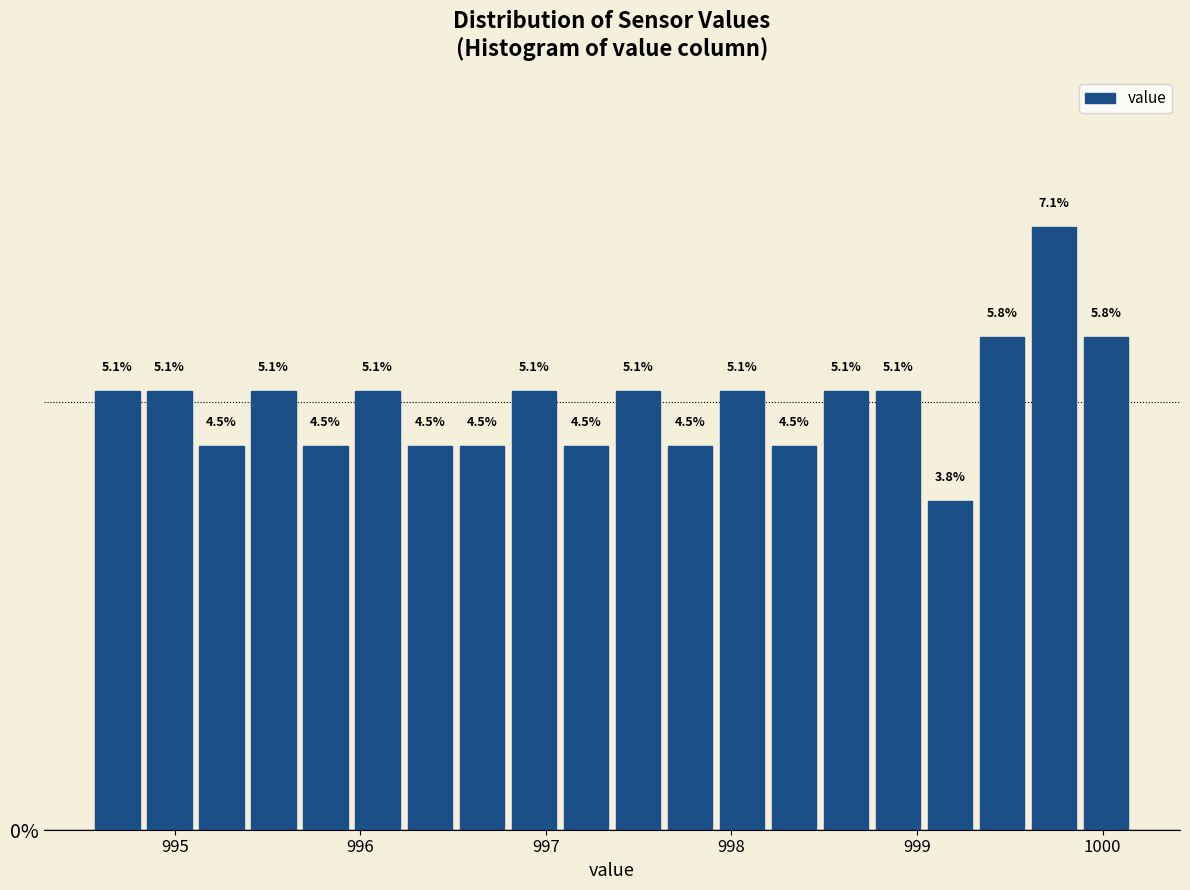

Around what value on the x-axis is the tallest bar? Give the approximate position of its centre, as read against the axis.

999.7